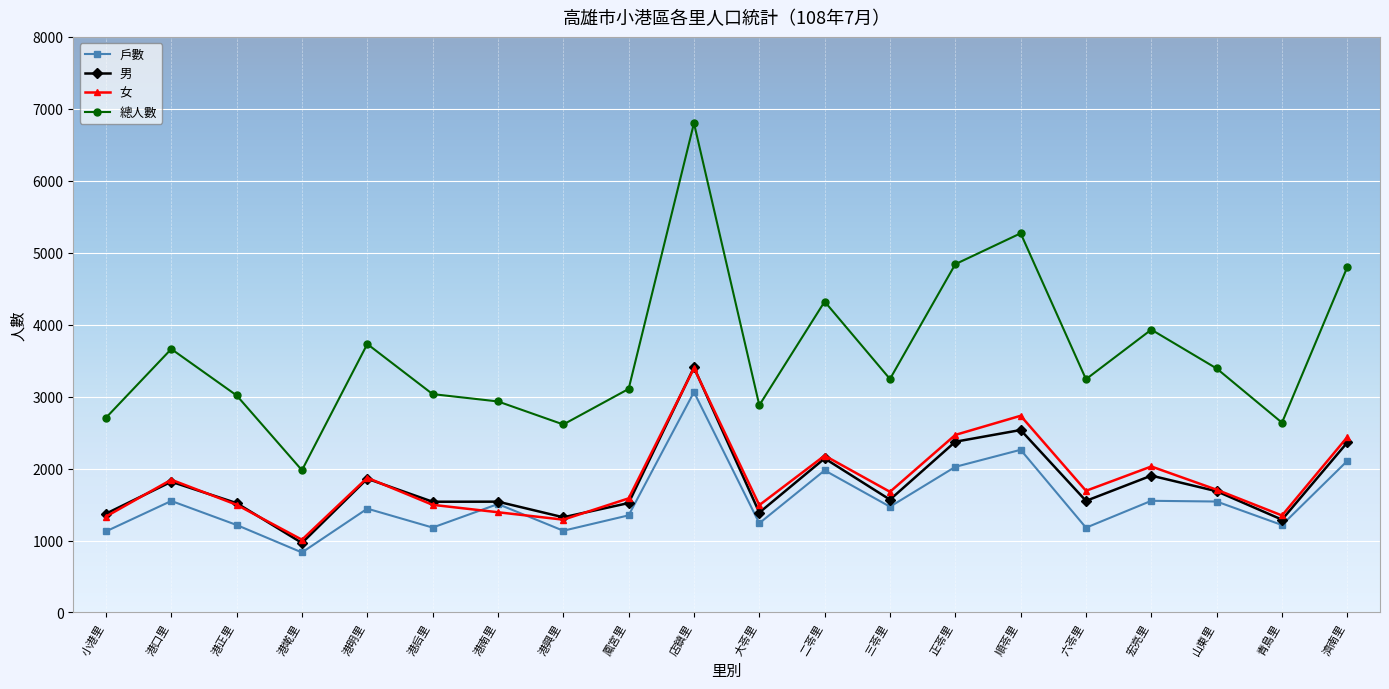

In 戶數, how many points are higher than both neighbors (excluding endpoints)?

7